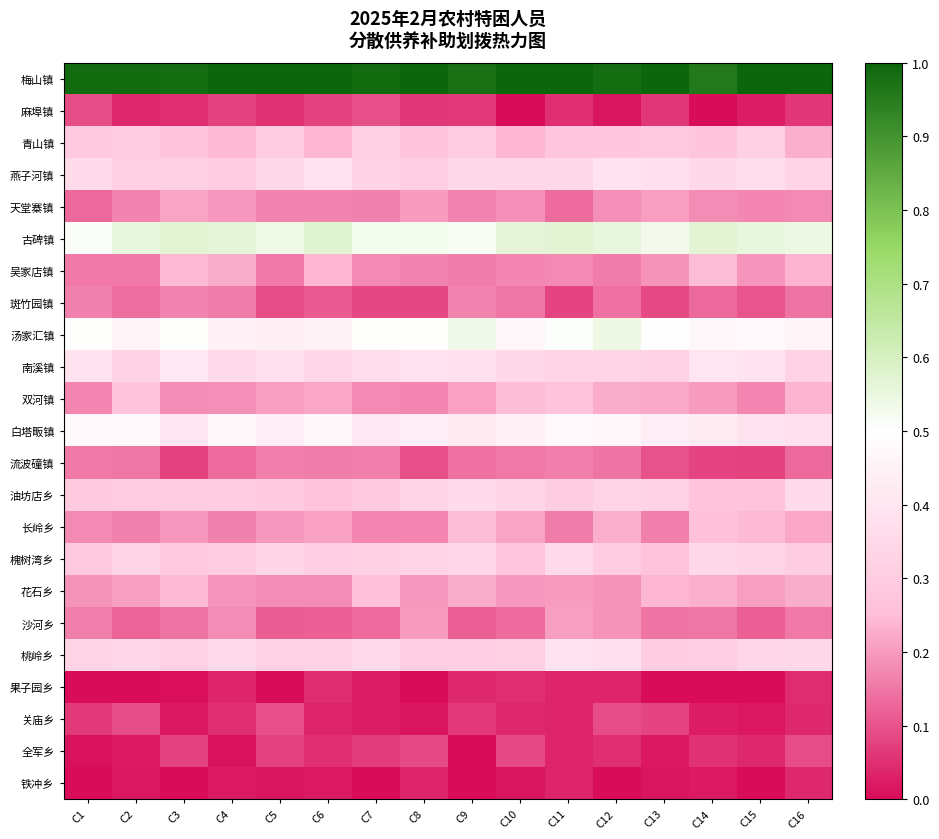

Reading left to right, list all the values displayed in this chart.

梅山镇: C1=1.0	C2=1.0	C3=1.0	C4=1.0	C5=1.0	C6=1.0	C7=1.0	C8=1.0	C9=1.0	C10=1.0	C11=1.0	C12=1.0	C13=1.0	C14=1.0	C15=1.0	C16=1.0
麻埠镇: C1=0.1	C2=0.0	C3=0.0	C4=0.1	C5=0.1	C6=0.1	C7=0.1	C8=0.1	C9=0.1	C10=0.0	C11=0.0	C12=0.0	C13=0.1	C14=0.0	C15=0.0	C16=0.1
青山镇: C1=0.3	C2=0.3	C3=0.3	C4=0.2	C5=0.3	C6=0.2	C7=0.3	C8=0.3	C9=0.3	C10=0.2	C11=0.3	C12=0.3	C13=0.3	C14=0.3	C15=0.3	C16=0.2
燕子河镇: C1=0.4	C2=0.3	C3=0.3	C4=0.3	C5=0.3	C6=0.4	C7=0.3	C8=0.3	C9=0.4	C10=0.4	C11=0.3	C12=0.4	C13=0.4	C14=0.4	C15=0.4	C16=0.3
天堂寨镇: C1=0.1	C2=0.2	C3=0.2	C4=0.2	C5=0.2	C6=0.2	C7=0.2	C8=0.2	C9=0.2	C10=0.2	C11=0.1	C12=0.2	C13=0.2	C14=0.2	C15=0.2	C16=0.2
古碑镇: C1=0.5	C2=0.6	C3=0.6	C4=0.6	C5=0.5	C6=0.6	C7=0.5	C8=0.5	C9=0.5	C10=0.6	C11=0.6	C12=0.6	C13=0.5	C14=0.6	C15=0.6	C16=0.5
吴家店镇: C1=0.2	C2=0.2	C3=0.2	C4=0.2	C5=0.2	C6=0.2	C7=0.2	C8=0.2	C9=0.2	C10=0.2	C11=0.2	C12=0.2	C13=0.2	C14=0.2	C15=0.2	C16=0.2
斑竹园镇: C1=0.2	C2=0.1	C3=0.2	C4=0.2	C5=0.1	C6=0.1	C7=0.1	C8=0.1	C9=0.2	C10=0.2	C11=0.1	C12=0.1	C13=0.1	C14=0.1	C15=0.1	C16=0.1
汤家汇镇: C1=0.5	C2=0.5	C3=0.5	C4=0.4	C5=0.4	C6=0.5	C7=0.5	C8=0.5	C9=0.5	C10=0.5	C11=0.5	C12=0.5	C13=0.5	C14=0.5	C15=0.5	C16=0.5
南溪镇: C1=0.4	C2=0.3	C3=0.4	C4=0.4	C5=0.4	C6=0.3	C7=0.4	C8=0.4	C9=0.4	C10=0.4	C11=0.3	C12=0.3	C13=0.3	C14=0.4	C15=0.4	C16=0.3
双河镇: C1=0.2	C2=0.3	C3=0.2	C4=0.2	C5=0.2	C6=0.2	C7=0.2	C8=0.2	C9=0.2	C10=0.2	C11=0.3	C12=0.2	C13=0.2	C14=0.2	C15=0.2	C16=0.2
白塔畈镇: C1=0.5	C2=0.5	C3=0.4	C4=0.5	C5=0.4	C6=0.5	C7=0.4	C8=0.4	C9=0.4	C10=0.4	C11=0.5	C12=0.5	C13=0.4	C14=0.4	C15=0.4	C16=0.4
流波䃥镇: C1=0.2	C2=0.2	C3=0.1	C4=0.1	C5=0.2	C6=0.2	C7=0.2	C8=0.1	C9=0.1	C10=0.2	C11=0.2	C12=0.1	C13=0.1	C14=0.1	C15=0.1	C16=0.1
油坊店乡: C1=0.3	C2=0.3	C3=0.3	C4=0.3	C5=0.3	C6=0.3	C7=0.3	C8=0.3	C9=0.4	C10=0.3	C11=0.3	C12=0.3	C13=0.3	C14=0.3	C15=0.3	C16=0.4
长岭乡: C1=0.2	C2=0.2	C3=0.2	C4=0.2	C5=0.2	C6=0.2	C7=0.2	C8=0.2	C9=0.2	C10=0.2	C11=0.2	C12=0.2	C13=0.2	C14=0.3	C15=0.2	C16=0.2
槐树湾乡: C1=0.3	C2=0.3	C3=0.3	C4=0.3	C5=0.3	C6=0.3	C7=0.3	C8=0.3	C9=0.3	C10=0.3	C11=0.4	C12=0.3	C13=0.3	C14=0.4	C15=0.3	C16=0.3
花石乡: C1=0.2	C2=0.2	C3=0.2	C4=0.2	C5=0.2	C6=0.2	C7=0.3	C8=0.2	C9=0.2	C10=0.2	C11=0.2	C12=0.2	C13=0.2	C14=0.2	C15=0.2	C16=0.2
沙河乡: C1=0.2	C2=0.1	C3=0.1	C4=0.2	C5=0.1	C6=0.1	C7=0.1	C8=0.2	C9=0.1	C10=0.1	C11=0.2	C12=0.2	C13=0.1	C14=0.1	C15=0.1	C16=0.2
桃岭乡: C1=0.3	C2=0.3	C3=0.3	C4=0.4	C5=0.3	C6=0.3	C7=0.4	C8=0.3	C9=0.3	C10=0.3	C11=0.4	C12=0.4	C13=0.3	C14=0.3	C15=0.3	C16=0.3
果子园乡: C1=0.0	C2=0.0	C3=0.0	C4=0.0	C5=0.0	C6=0.0	C7=0.0	C8=0.0	C9=0.0	C10=0.0	C11=0.0	C12=0.0	C13=0.0	C14=0.0	C15=0.0	C16=0.0
关庙乡: C1=0.1	C2=0.1	C3=0.0	C4=0.0	C5=0.1	C6=0.0	C7=0.0	C8=0.0	C9=0.1	C10=0.0	C11=0.0	C12=0.1	C13=0.1	C14=0.0	C15=0.0	C16=0.0
全军乡: C1=0.0	C2=0.0	C3=0.1	C4=0.0	C5=0.1	C6=0.0	C7=0.1	C8=0.1	C9=0.0	C10=0.1	C11=0.0	C12=0.0	C13=0.0	C14=0.1	C15=0.0	C16=0.1
铁冲乡: C1=0.0	C2=0.0	C3=0.0	C4=0.0	C5=0.0	C6=0.0	C7=0.0	C8=0.0	C9=0.0	C10=0.0	C11=0.0	C12=0.0	C13=0.0	C14=0.0	C15=0.0	C16=0.0